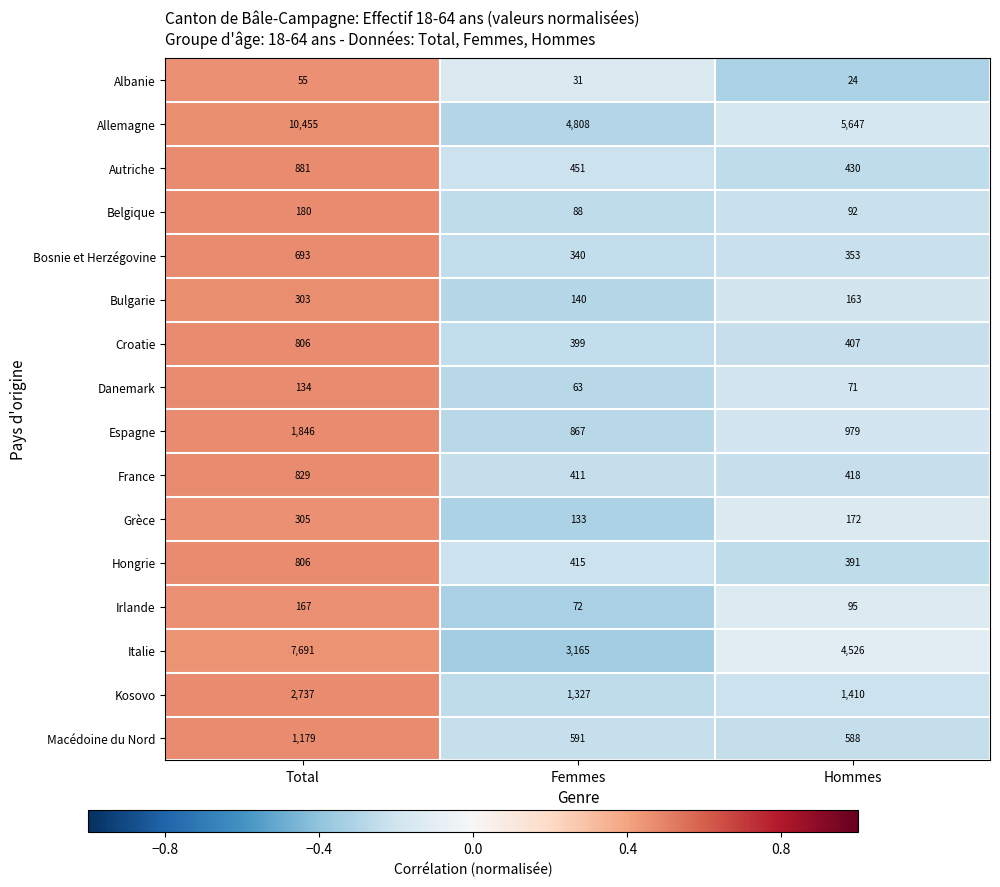

What is the sum of the Hongrie values at Hommes and Total?

1197